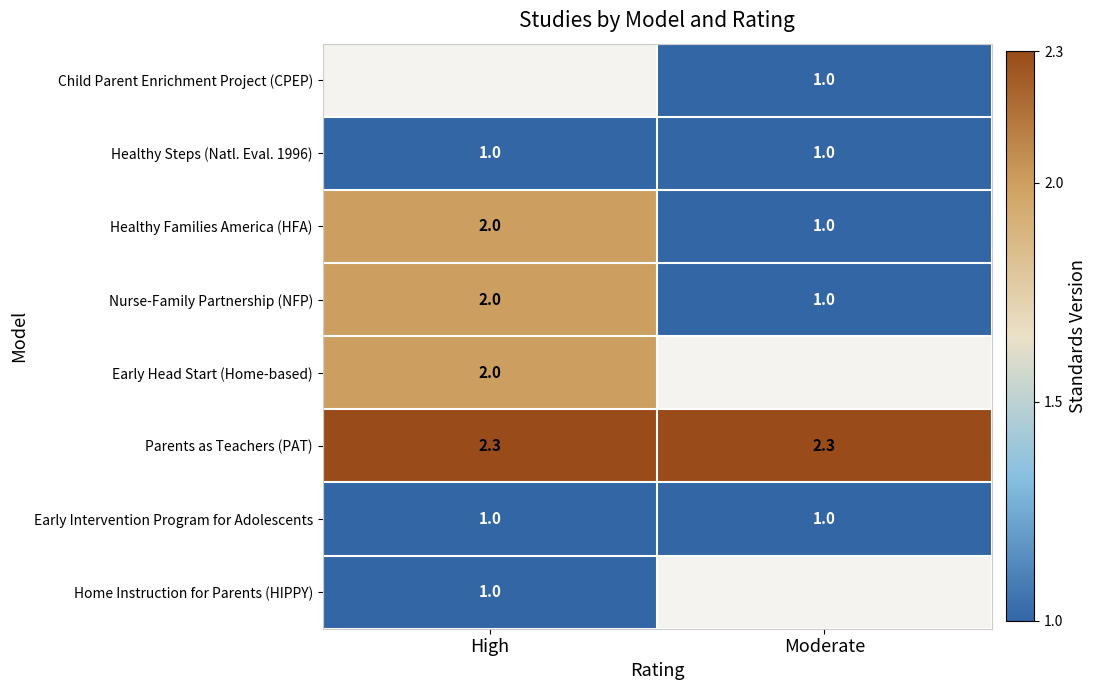

The Child Parent Enrichment Project (CPEP) series shows 1.0 at Moderate. True or false?

True